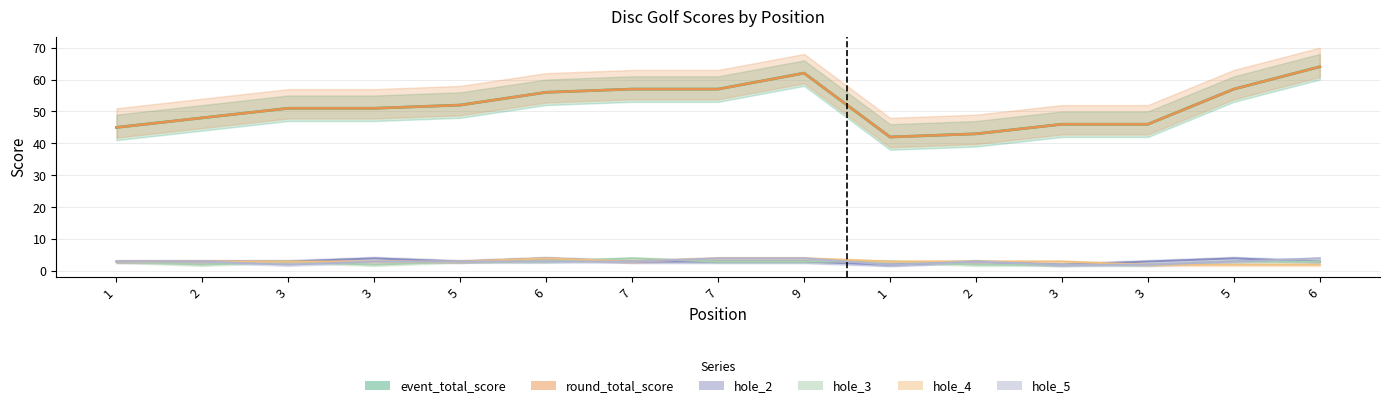

Reading right to left, extract all data points from this chart.

event_total_score: 64	57	46	46	43	42	62	57	57	56	52	51	51	48	45
round_total_score: 64	57	46	46	43	42	62	57	57	56	52	51	51	48	45
hole_2: 3	4	3	2	3	2	3	3	3	4	3	4	3	3	3
hole_3: 3	3	2	2	2	3	3	3	4	3	3	2	3	2	3
hole_4: 2	2	2	3	3	3	4	4	3	4	3	3	3	3	3
hole_5: 4	3	2	2	3	2	4	4	3	3	3	3	2	3	3